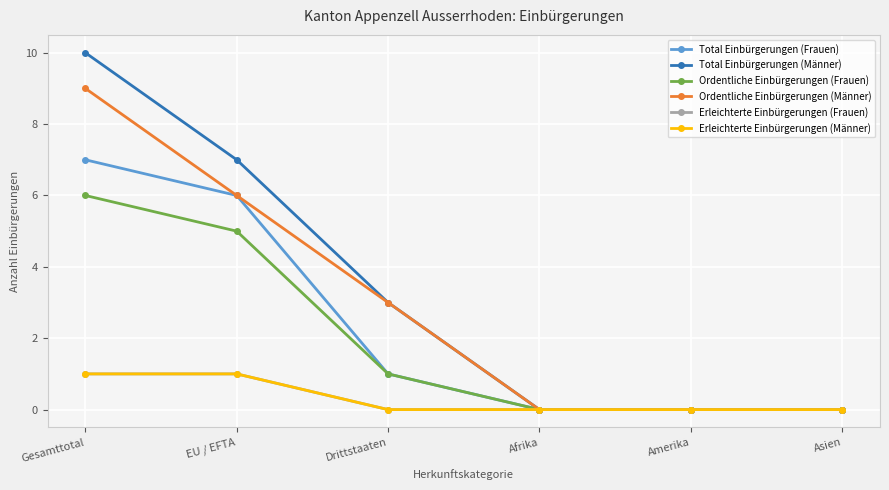

Between Amerika and Gesamttotal, which is larger?

Gesamttotal